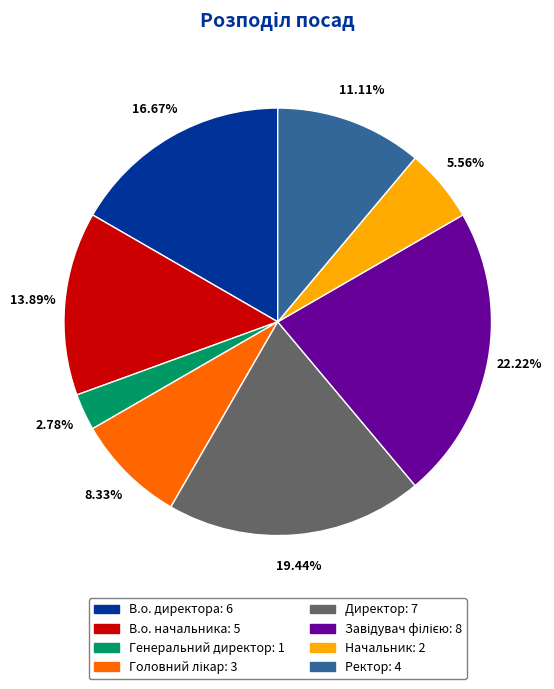

Is Ректор the majority of the pie?

No